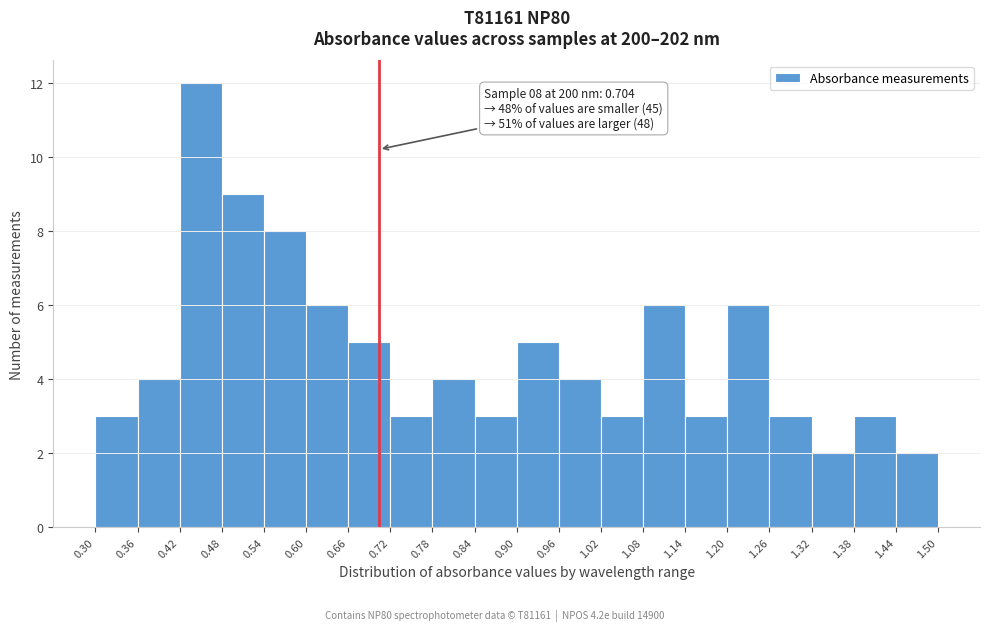

Over which range of the x-axis is the bar tallest?

0.42 to 0.48